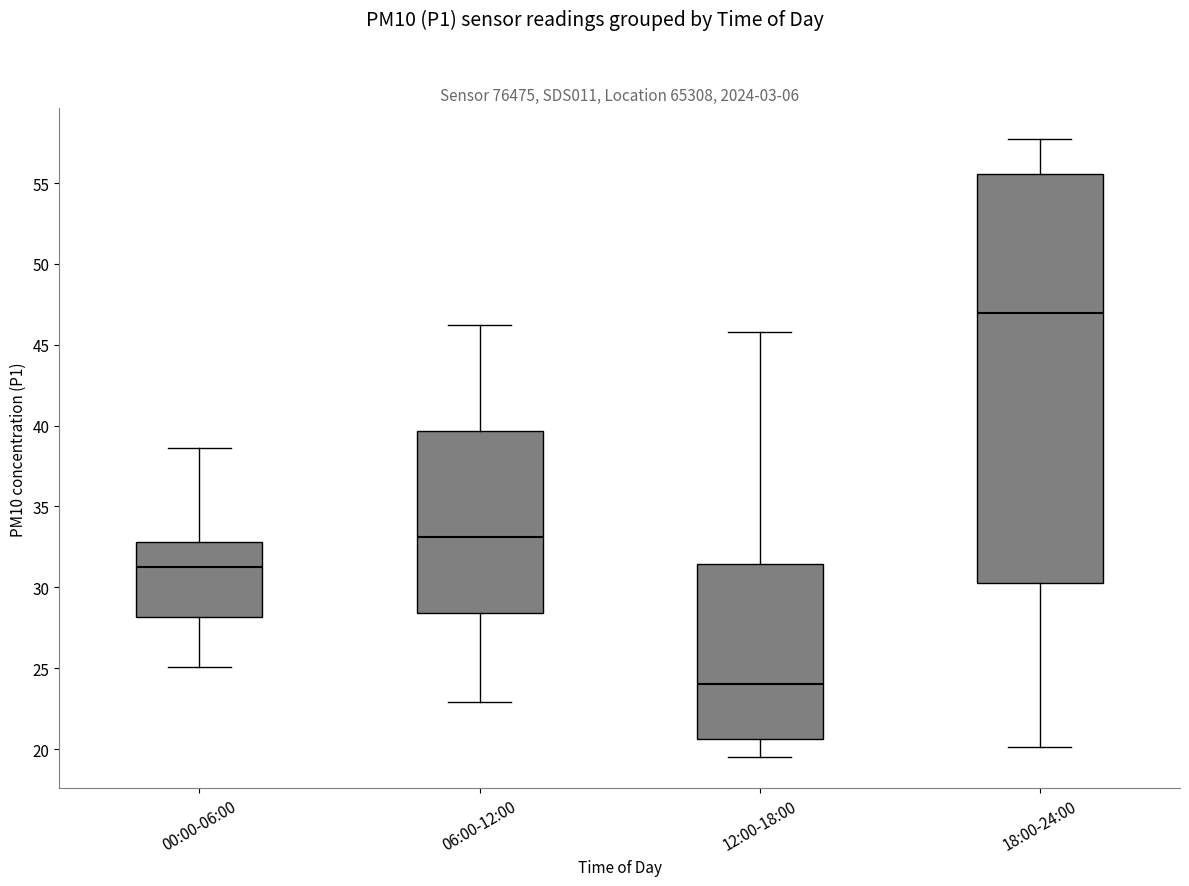

Comparing the boxes themselves (not the whiskers), which one is the tallest?

18:00-24:00